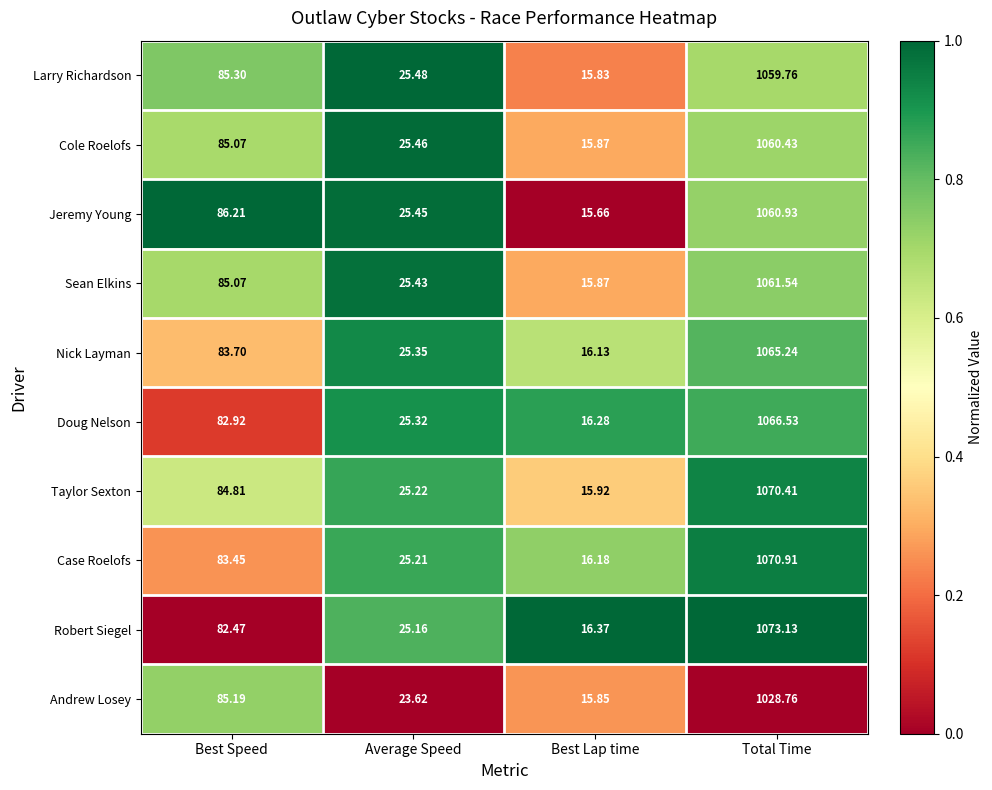

Which series has the widest spread of values?

Robert Siegel